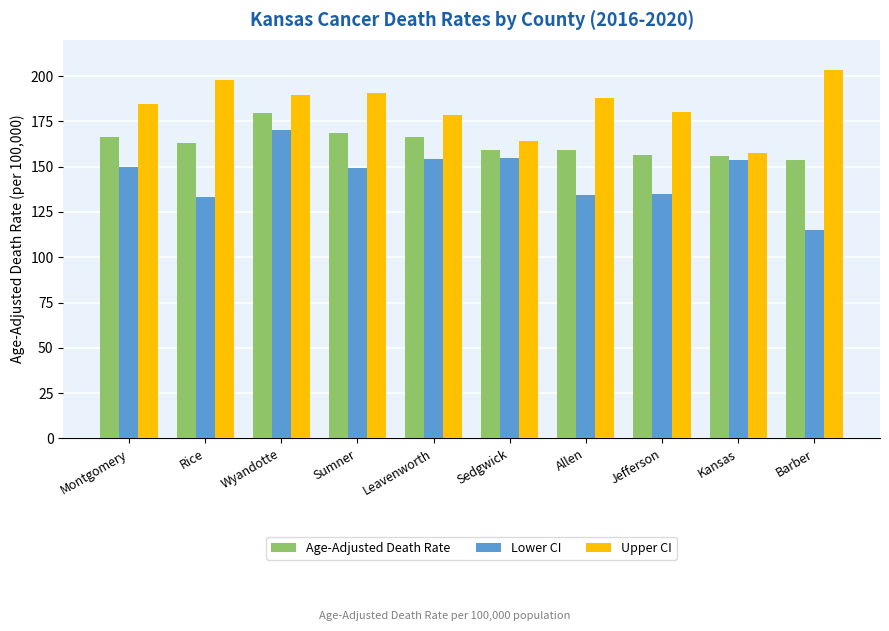

List the series in order of their peak value, lowest first.

Lower CI, Age-Adjusted Death Rate, Upper CI